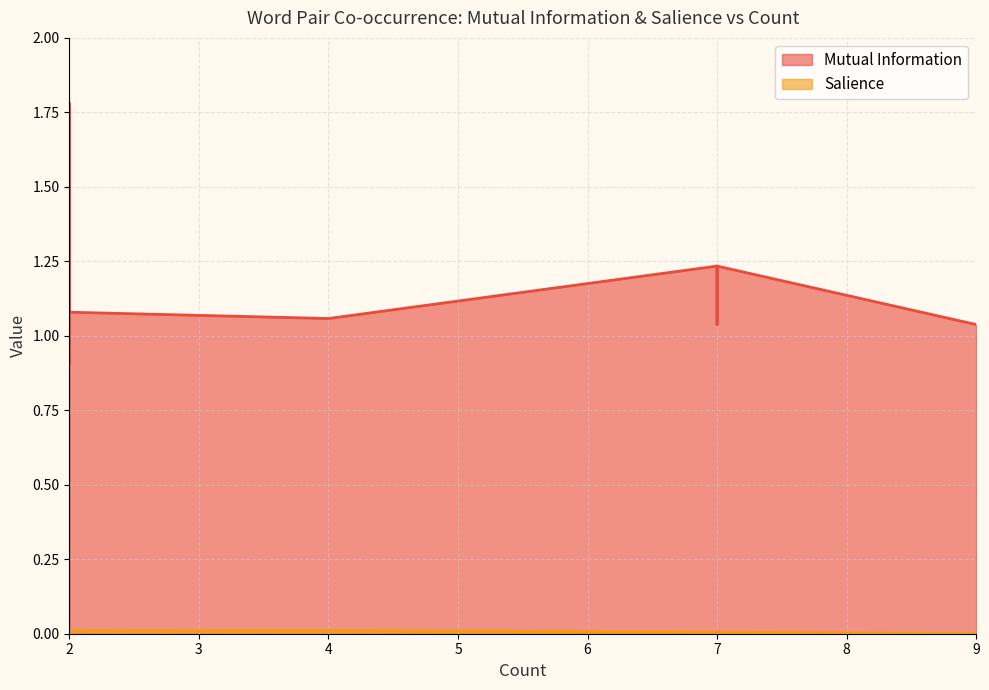

Reading right to left, what are all the values shown in this chart?

Mutual Information: 1.3	1.1	1.5	1.8	0.9	1.4	1.8	1.8	1.8	1.8	1.1	1.0	1.2	1.2	1.0
Salience: 0.0	0.0	0.0	0.0	0.0	0.0	0.0	0.0	0.0	0.0	0.0	0.0	0.0	0.0	0.0